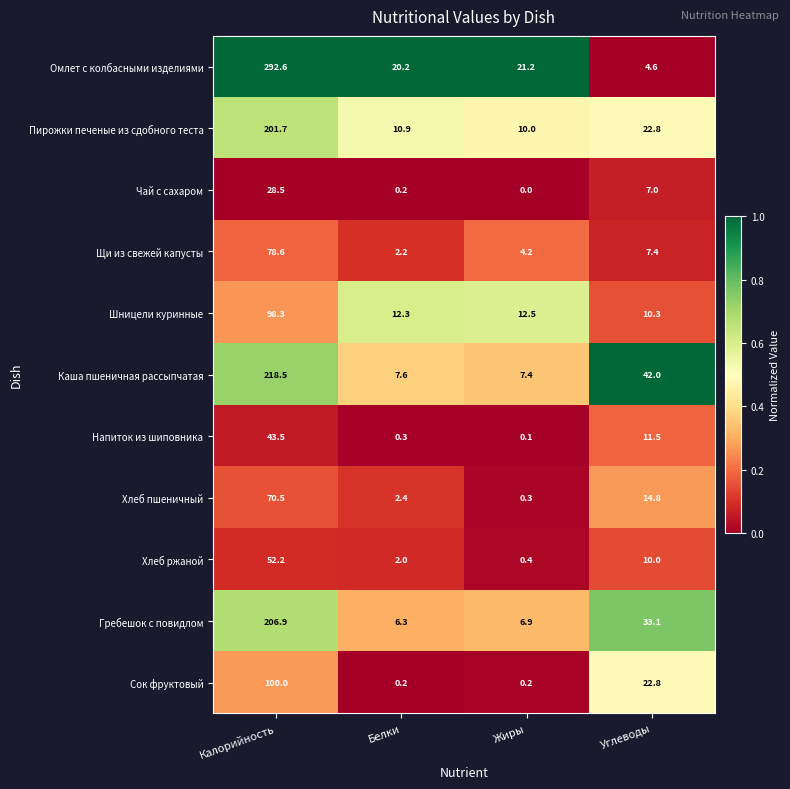

What is the maximum value shown in the chart?

292.6